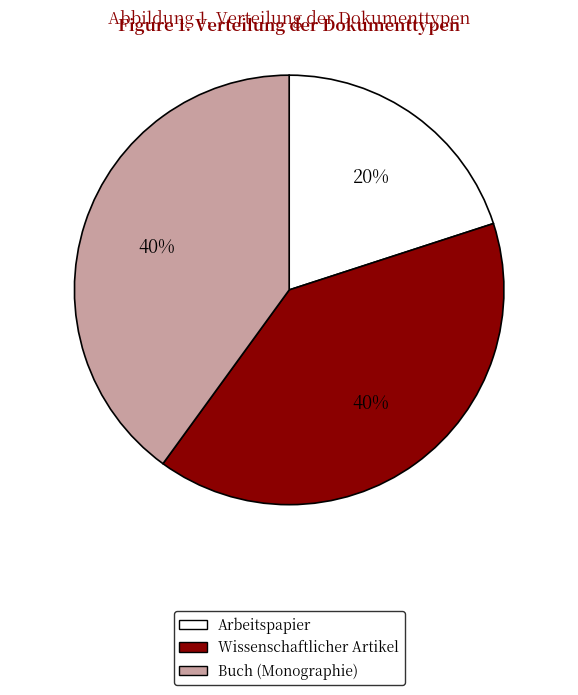

How many slices are in this pie chart?

3